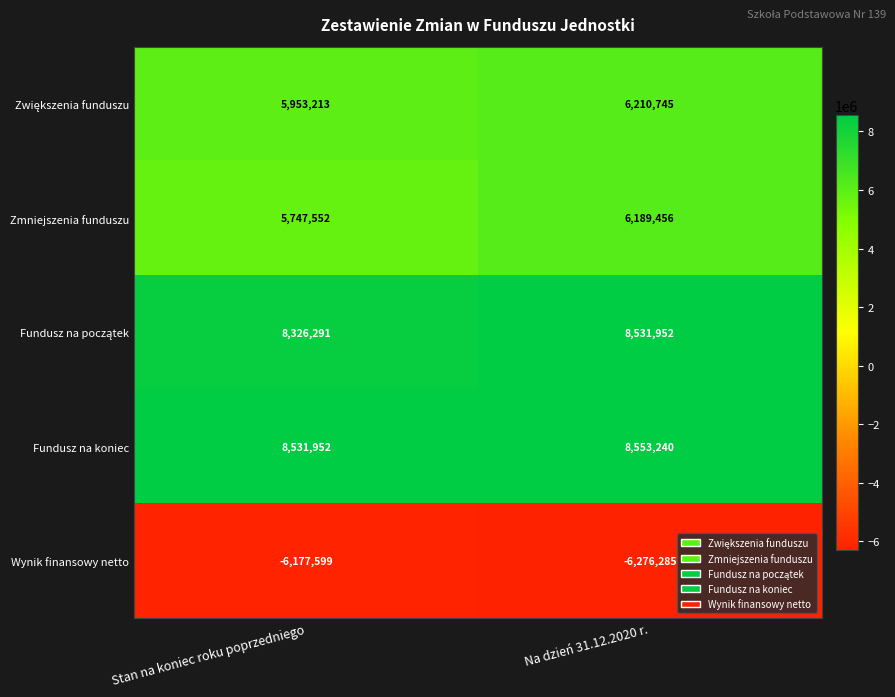

The value of Zmniejszenia funduszu at Stan na koniec roku poprzedniego is 5747552. True or false?

True